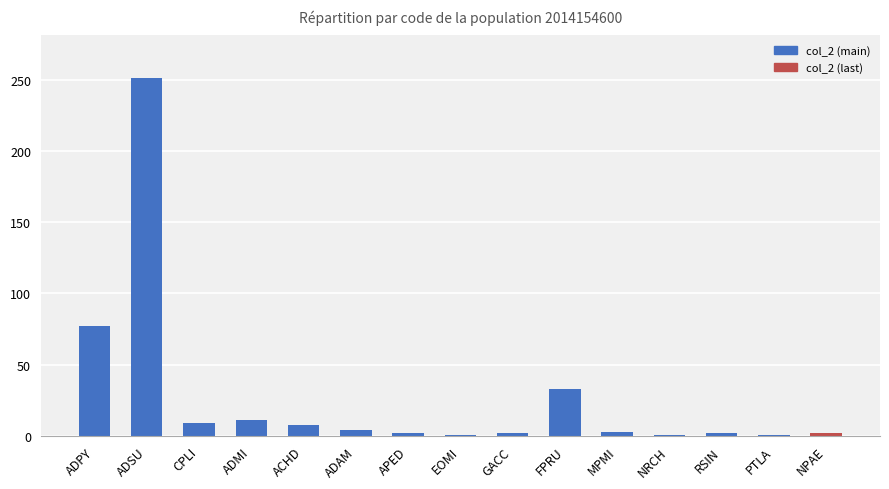

How many bars are there in total?

15